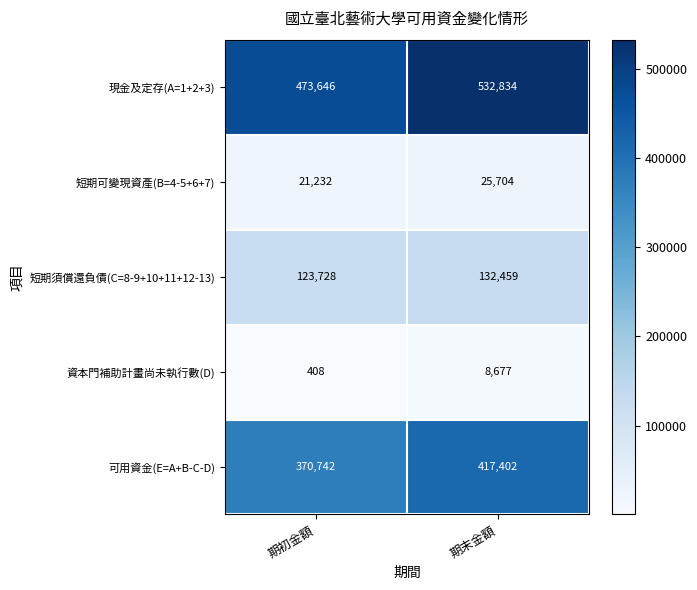

What is the sum of all 短期須償還負債(C=8-9+10+11+12-13) values?

256187